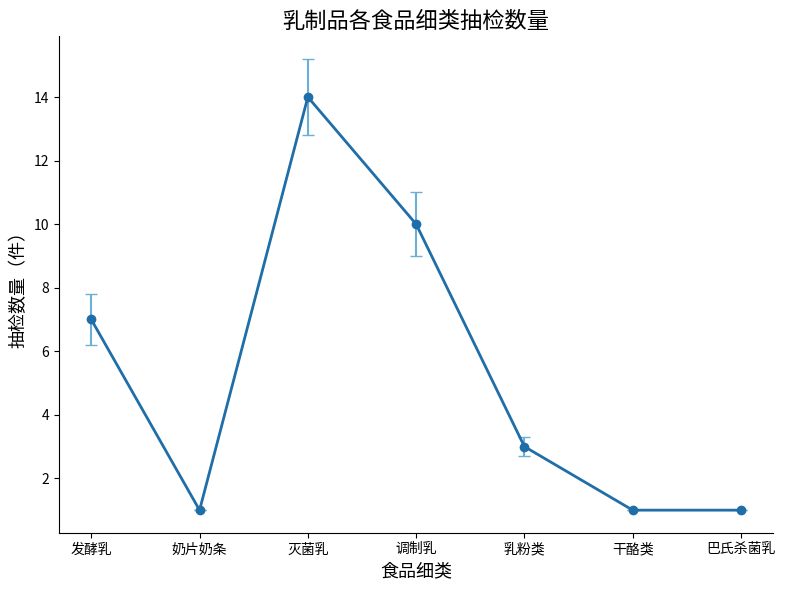

What is the minimum value shown in the chart?

1